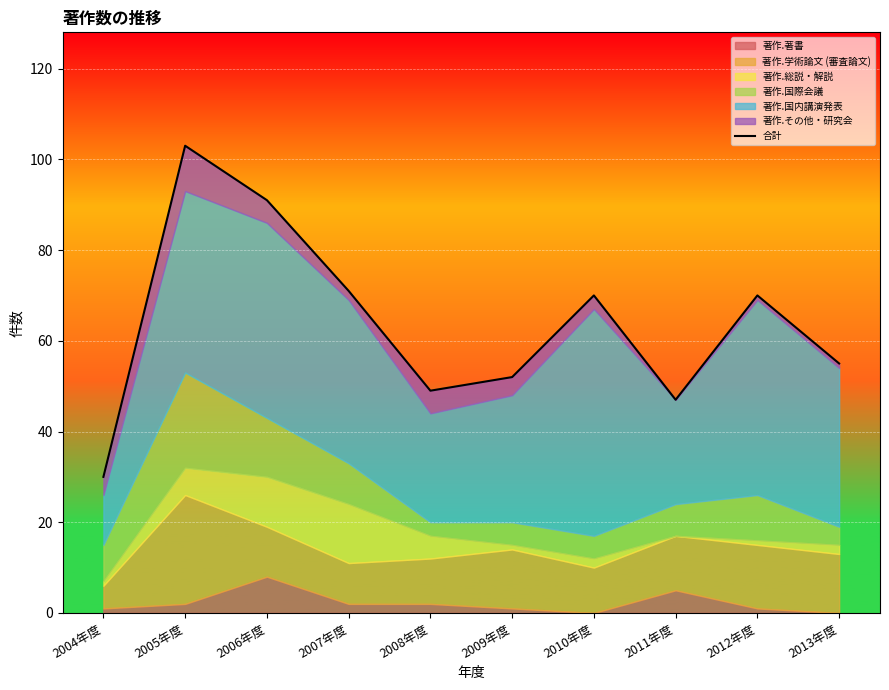

Rank the categories by value from lowest to highest.

2004年度, 2011年度, 2008年度, 2009年度, 2013年度, 2010年度, 2012年度, 2007年度, 2006年度, 2005年度